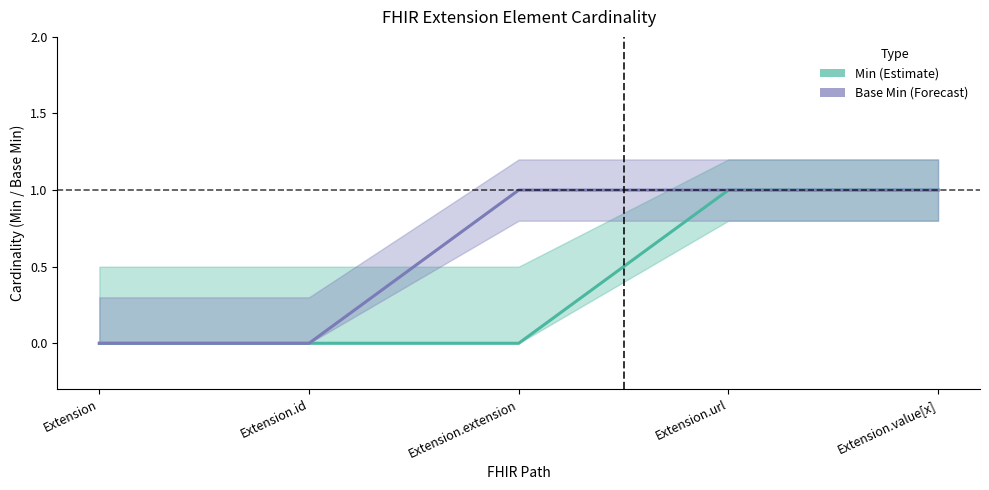

Rank the series by their maximum value, from highest to lowest.

Min, Base Min